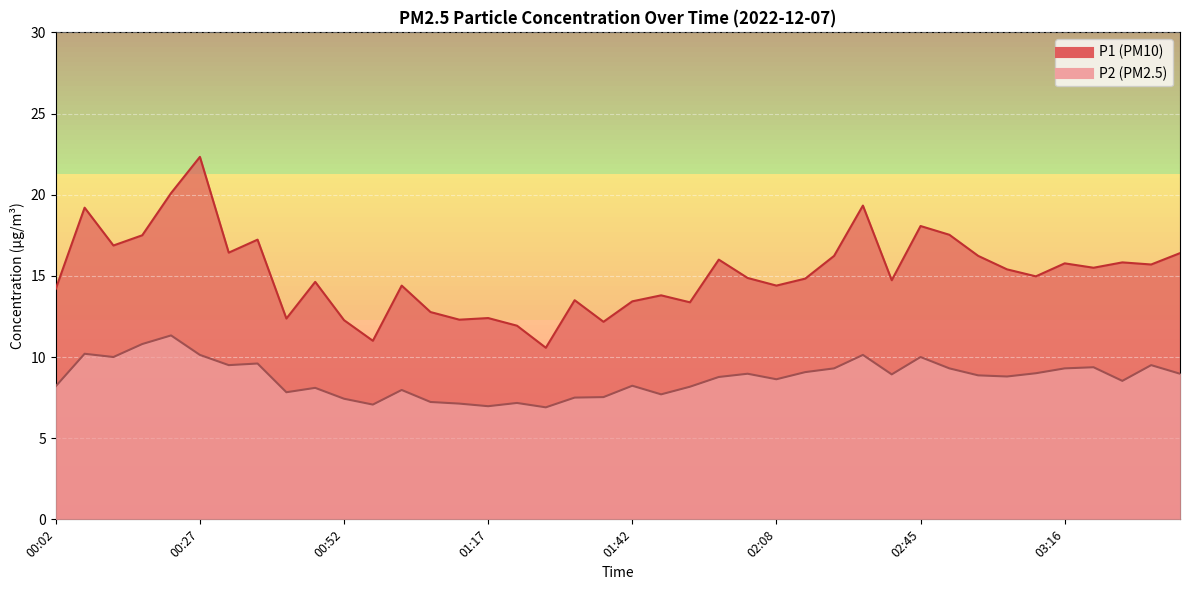

How many data points does each series have?

40